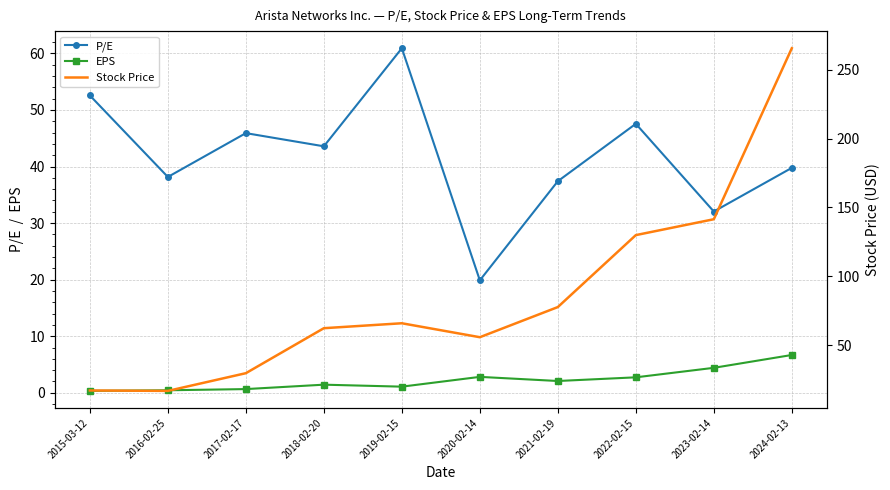

What is the value of the P/E point at the 1st from the left?

52.6